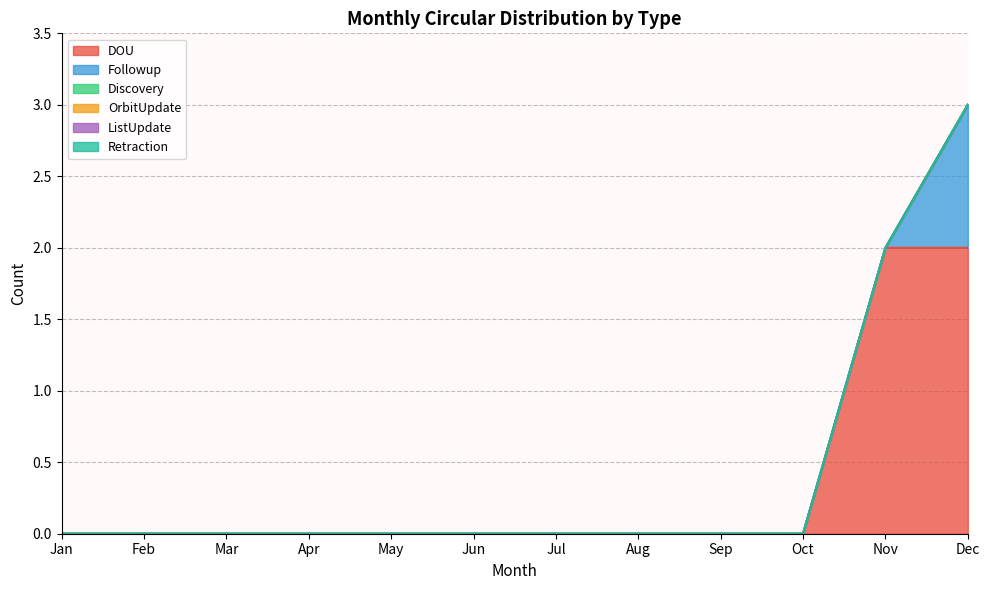

True or false: OrbitUpdate and Retraction cross at least once.

False